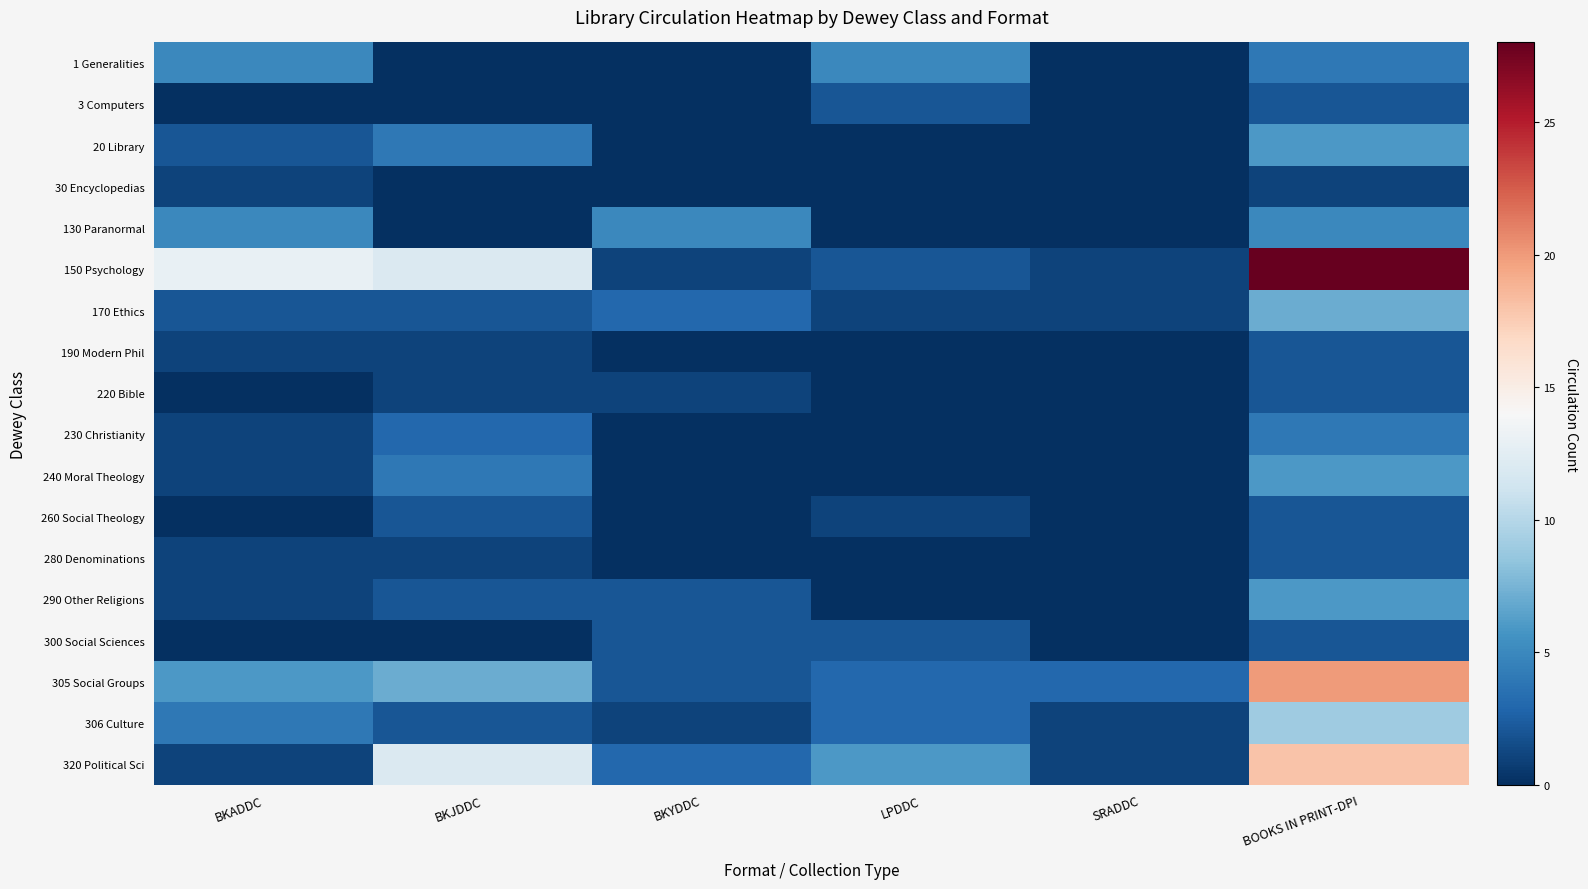

Between BKYDDC and BOOKS IN PRINT-DPI, which series saw the biggest shift?

150 Psychology